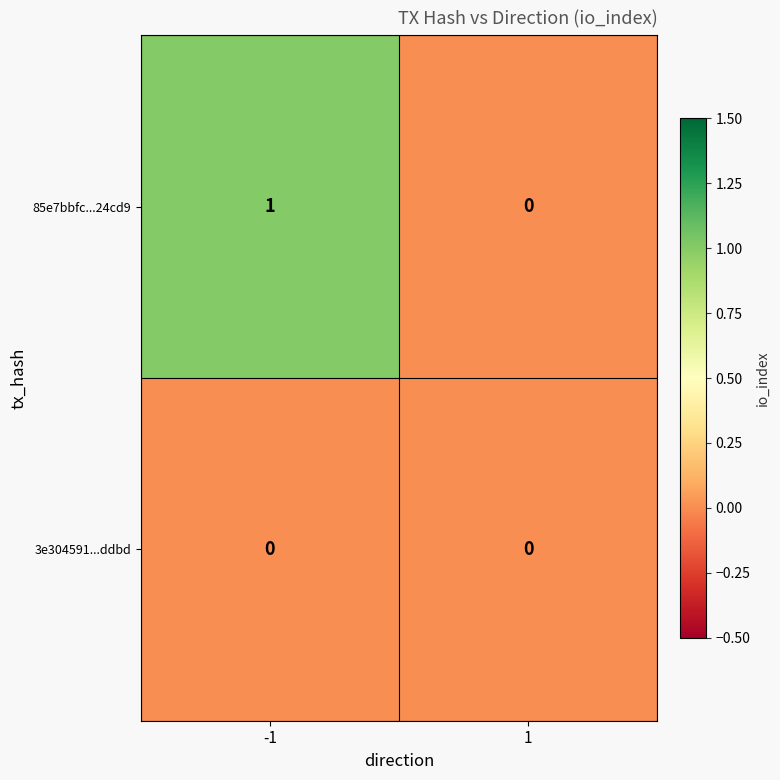

Rank the series by their maximum value, from lowest to highest.

3e304591...ddbd, 85e7bbfc...24cd9